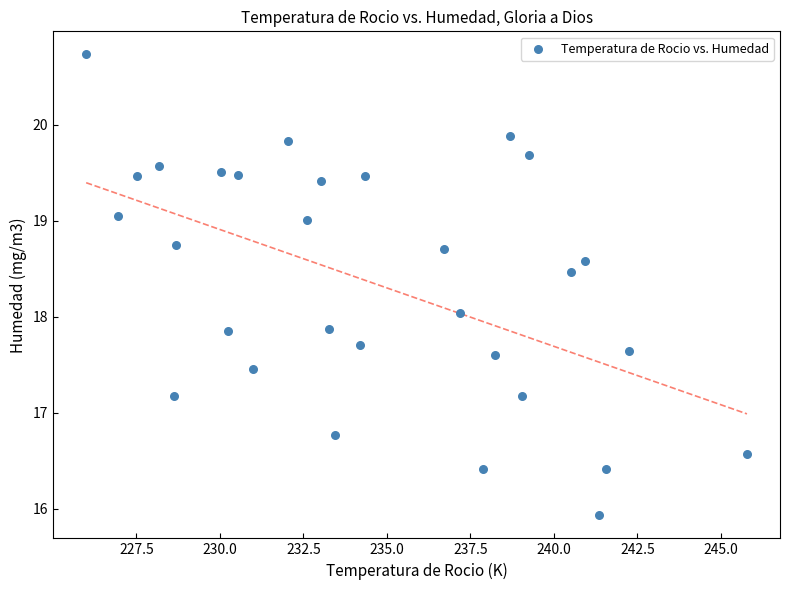

What is the range of Y values (max minus min)?

4.8